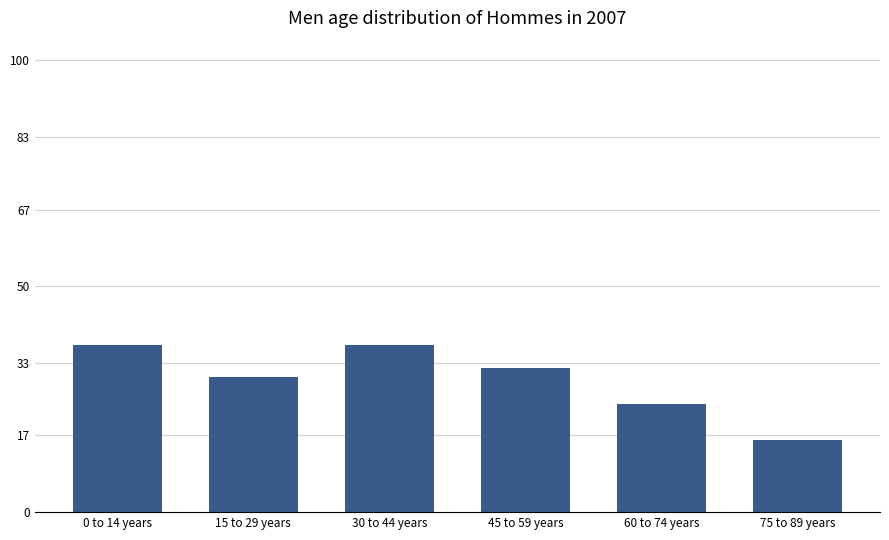

What is the maximum value shown in the chart?

37